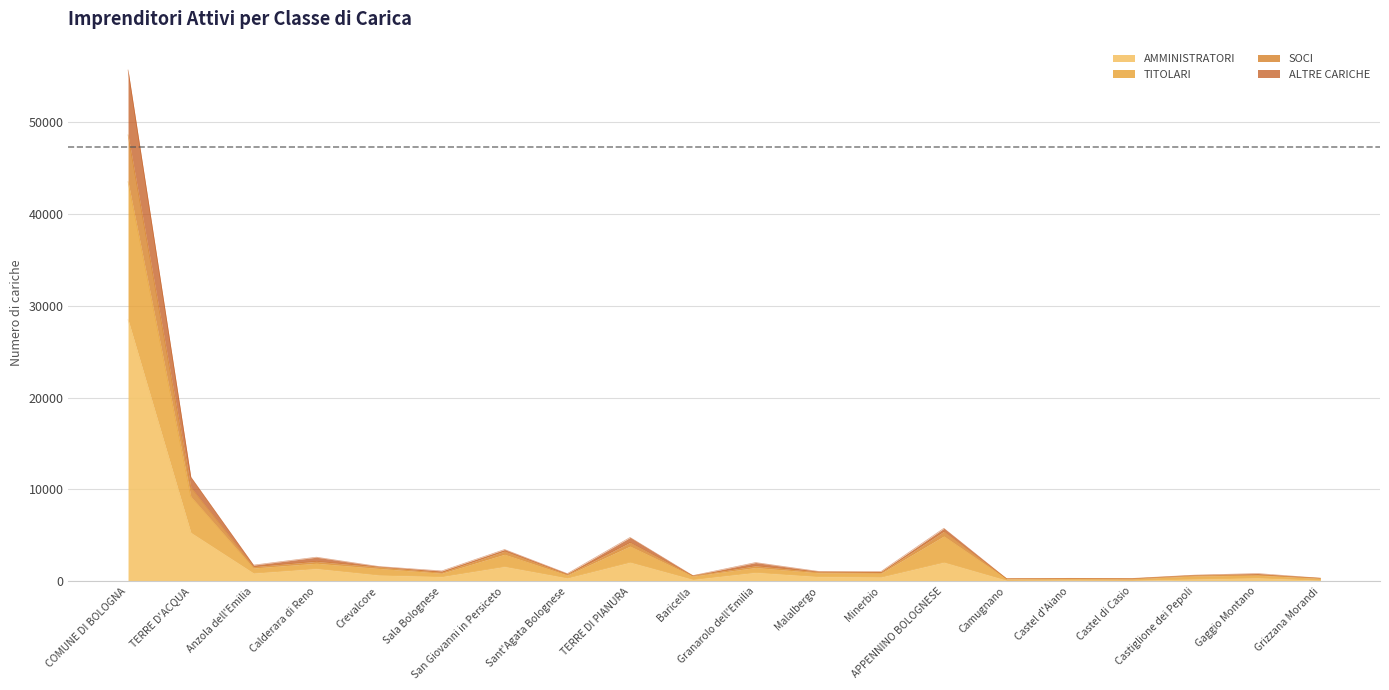

Does the chart have visible grid lines?

Yes